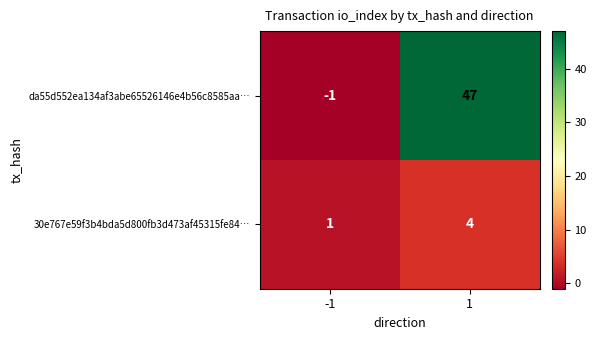

True or false: 30e767e59f3b4bda5d800fb3d473af45315fe84… has a value of 2 at -1.

False